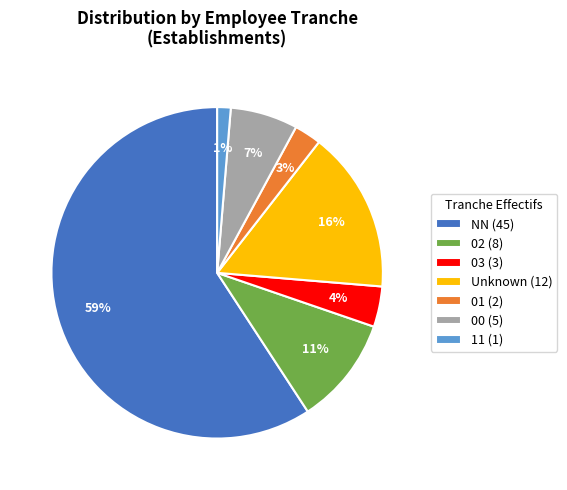

To the nearest percent, what portion does 01 (2) represent?

3%